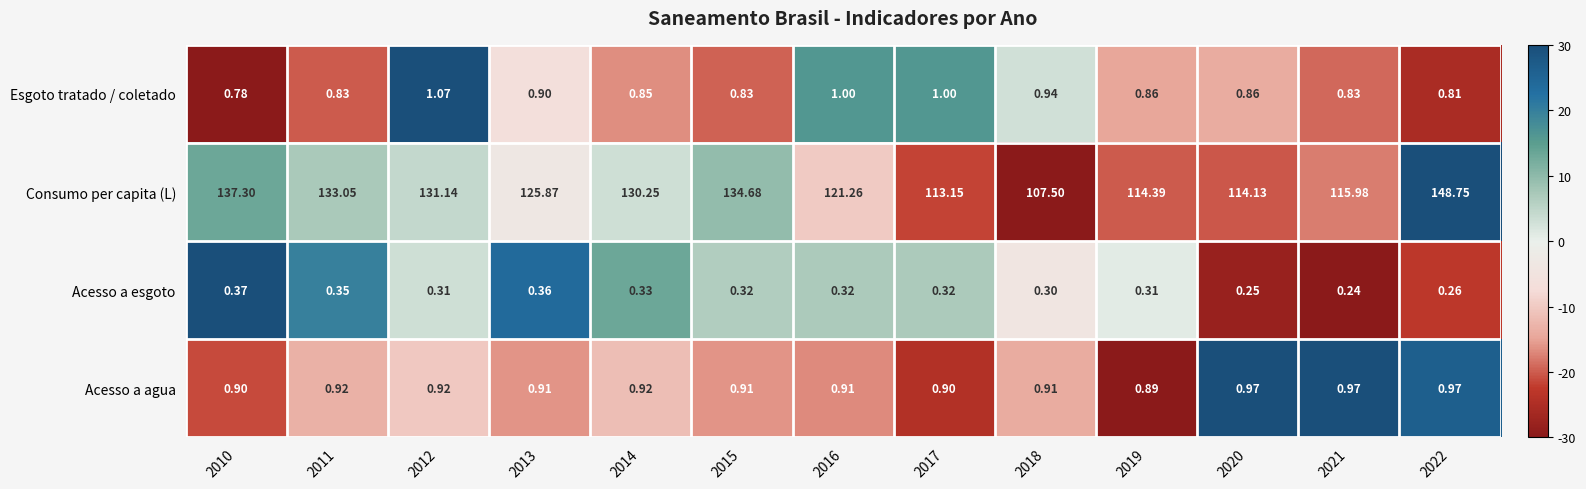

Between 2014 and 2019, which series saw the biggest shift?

Consumo per capita (L)